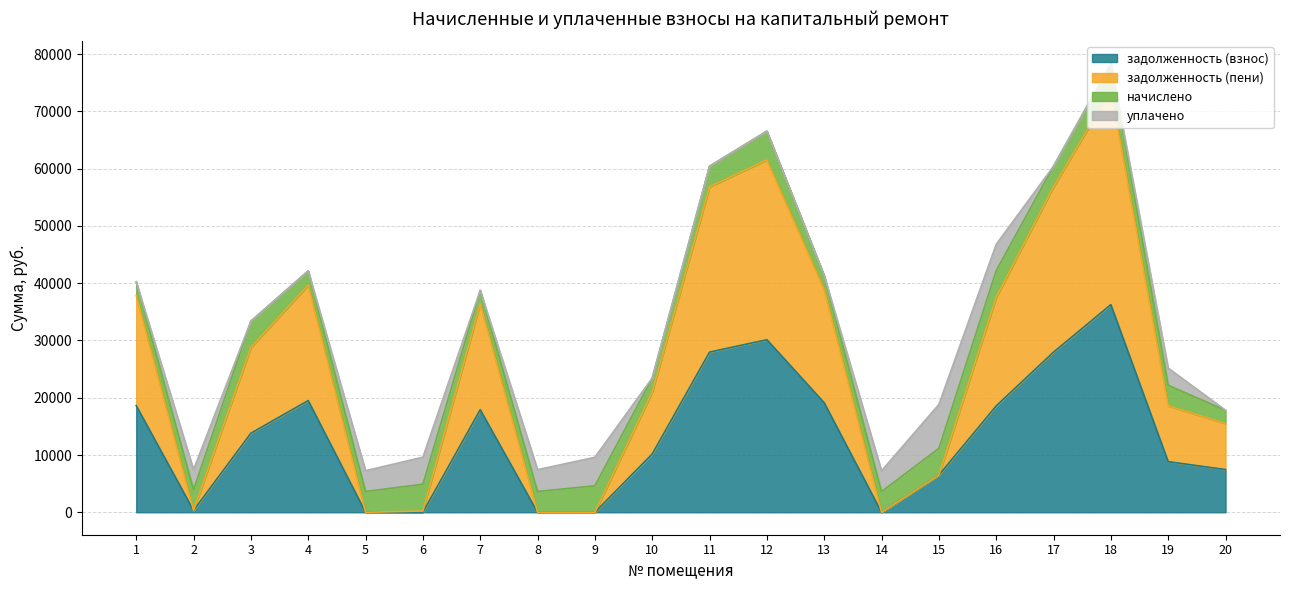

Rank the categories by задолженность (пени) value from highest to lowest.

18, 12, 11, 17, 4, 13, 1, 16, 7, 3, 10, 19, 20, 15, 2, 6, 5, 8, 9, 14